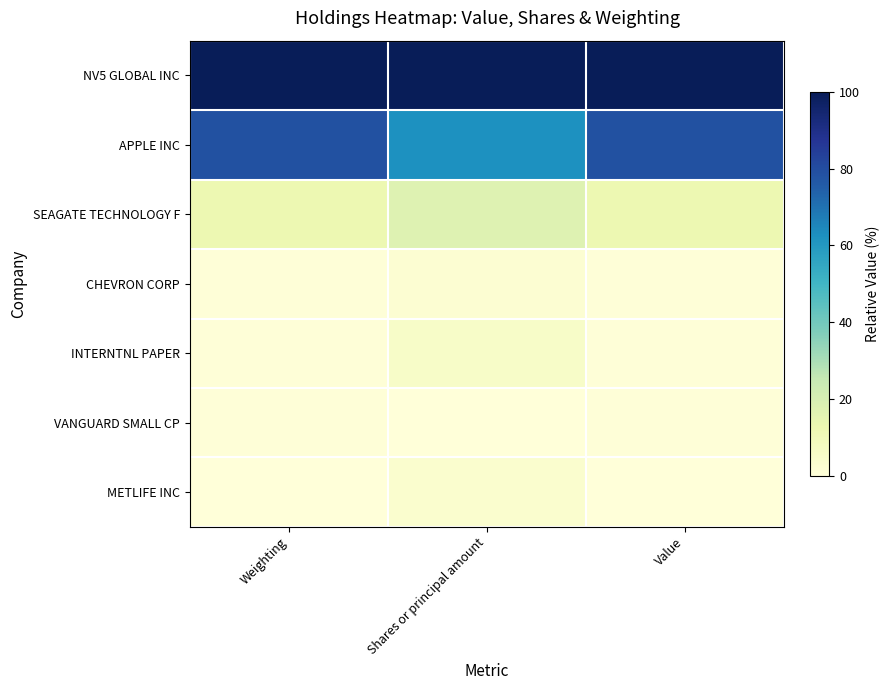

What is the total value across all series at Weighting?

193.1